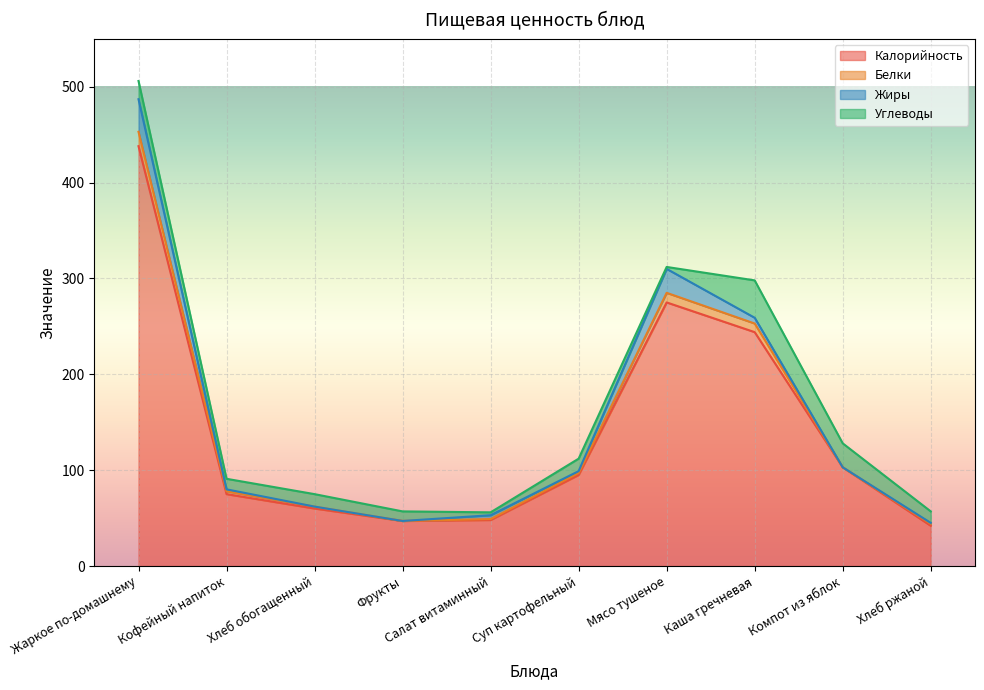

What is the value of the Углеводы point at the 10th from the left?

12